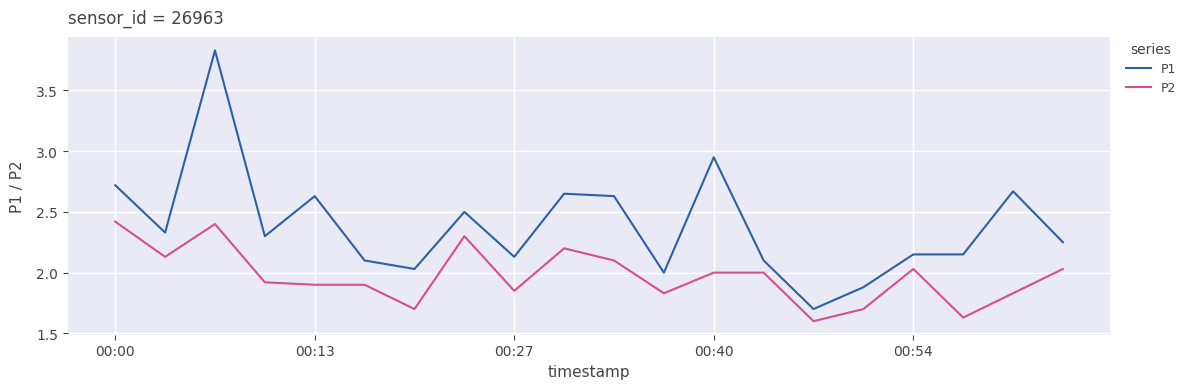

What is the maximum value for P2?

2.4